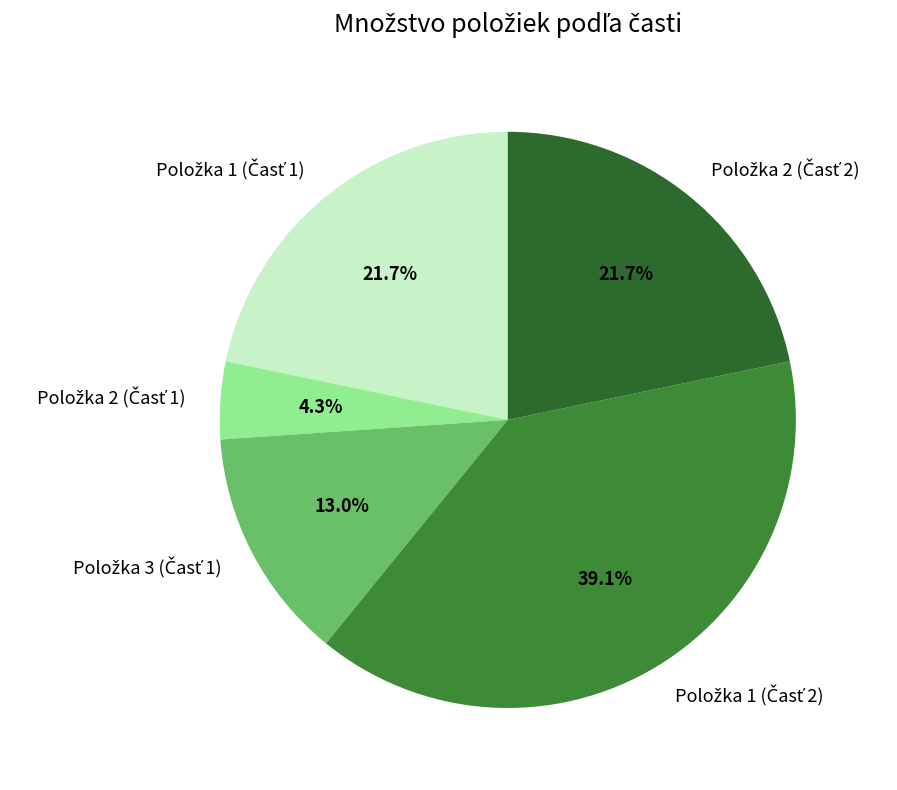

To the nearest percent, what is the average slice percentage?

20%